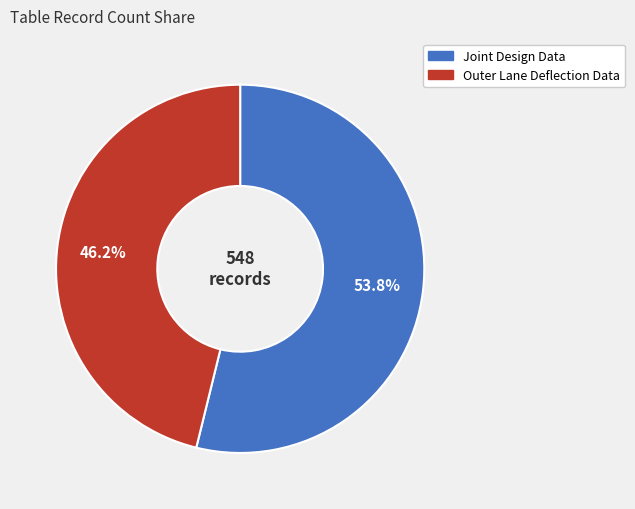

Is there any slice that represents more than half of the pie?

Yes